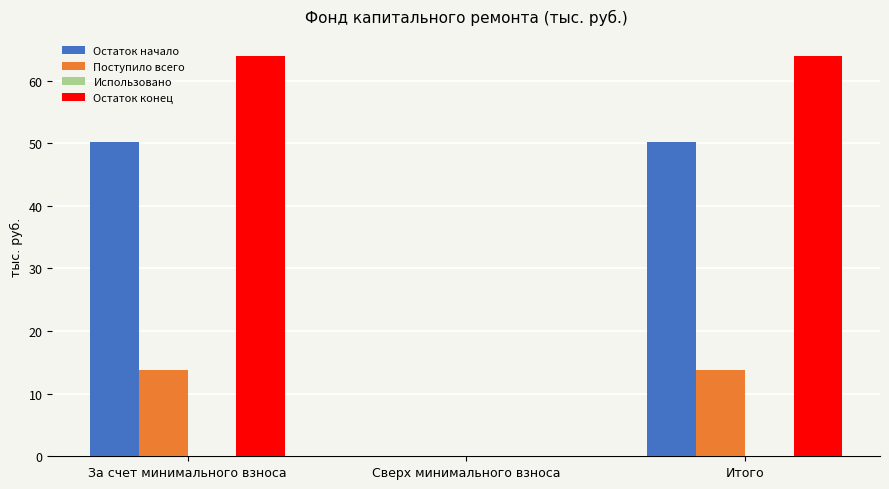

What is the maximum value for Поступило всего?

13.7